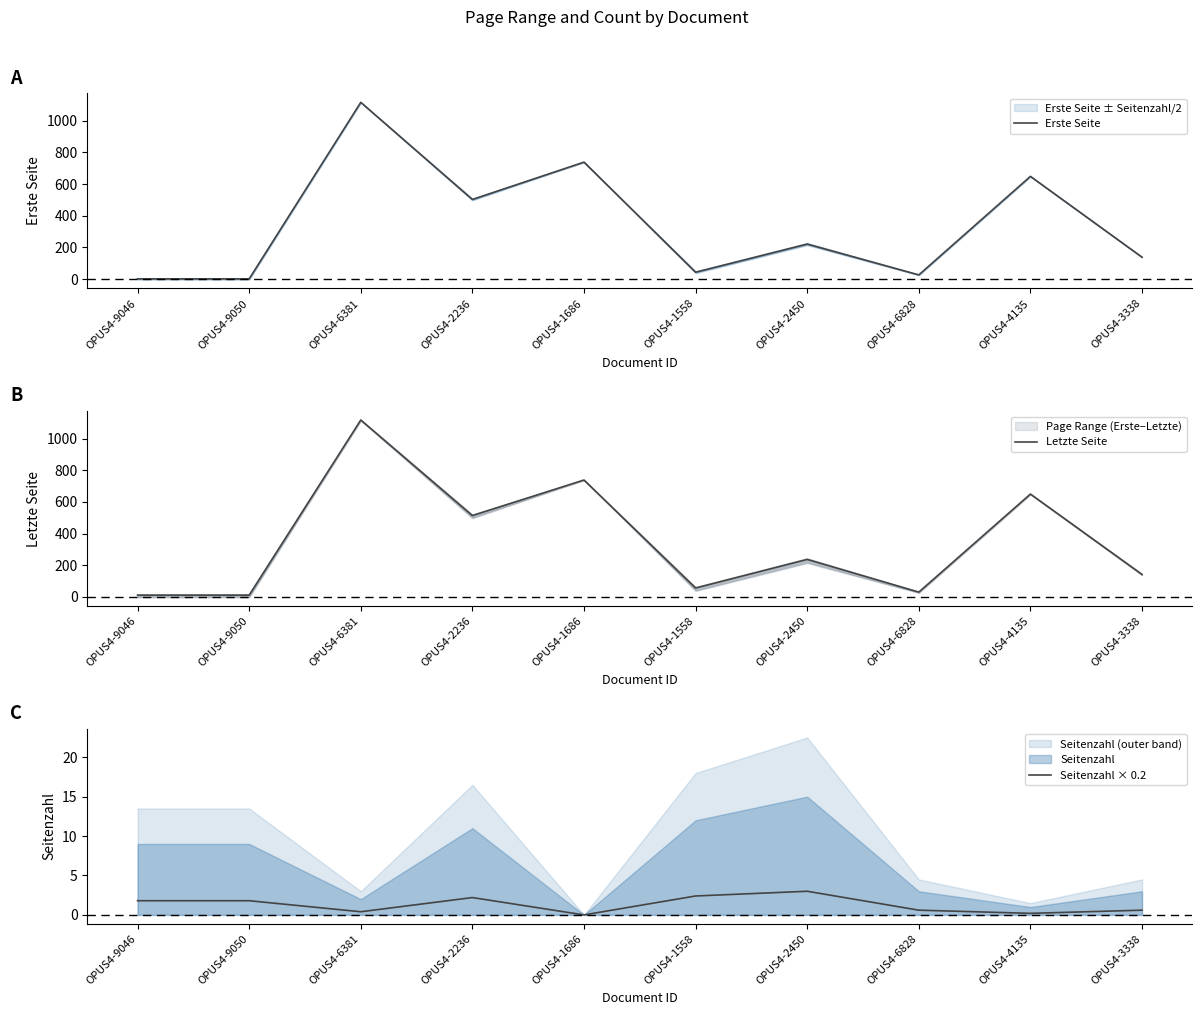

Between OPUS4-9046 and OPUS4-9050, which series saw the biggest shift?

Erste Seite